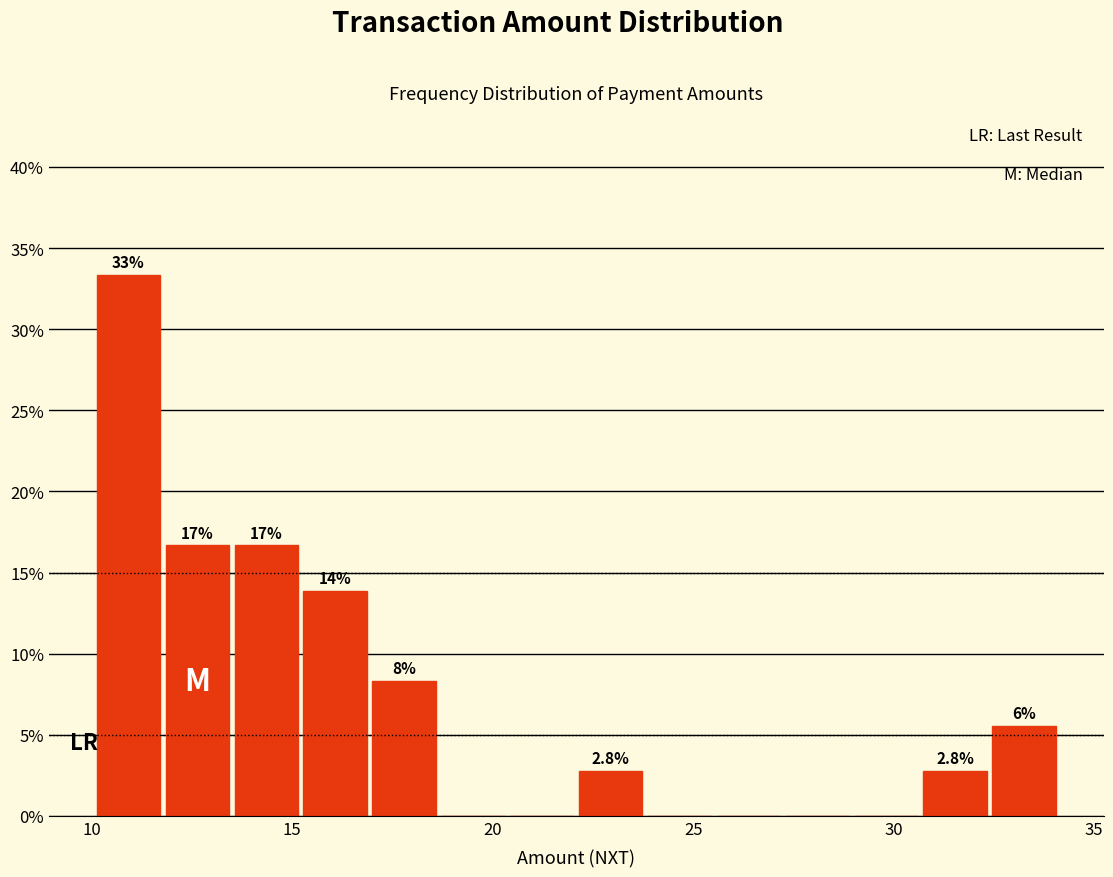

Around what value on the x-axis is the tallest bar? Give the approximate position of its centre, as read against the axis.

11.0